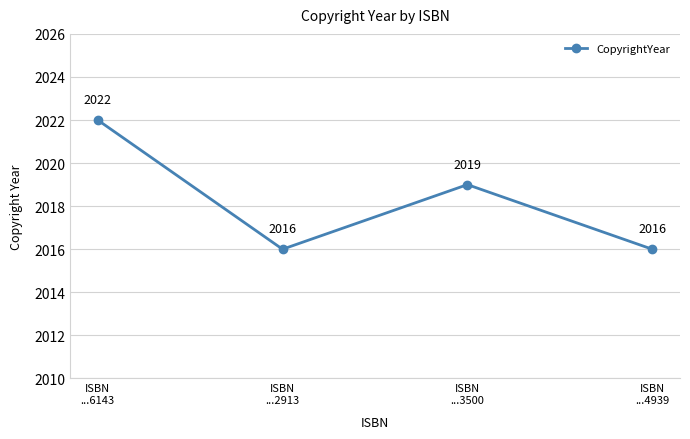

Does the chart display data point markers on the line(s)?

Yes